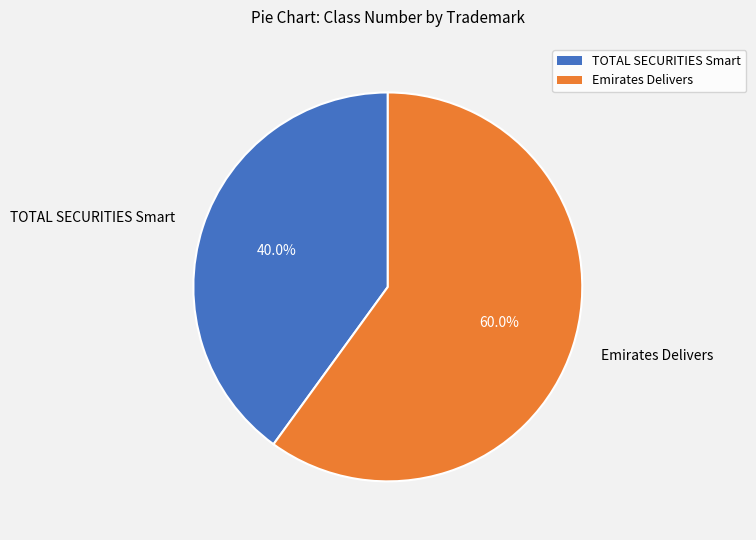

Which slice is the largest?

Emirates Delivers